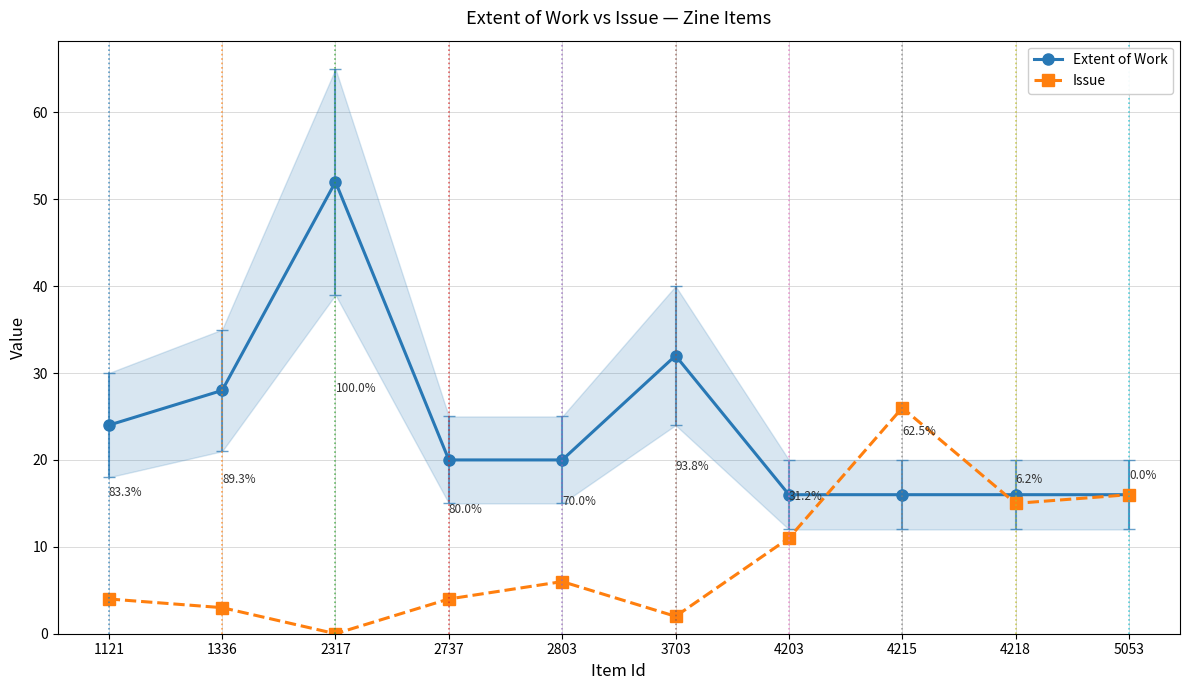

After their last crossing, which series has the higher values: Issue or Extent of Work?

Extent of Work